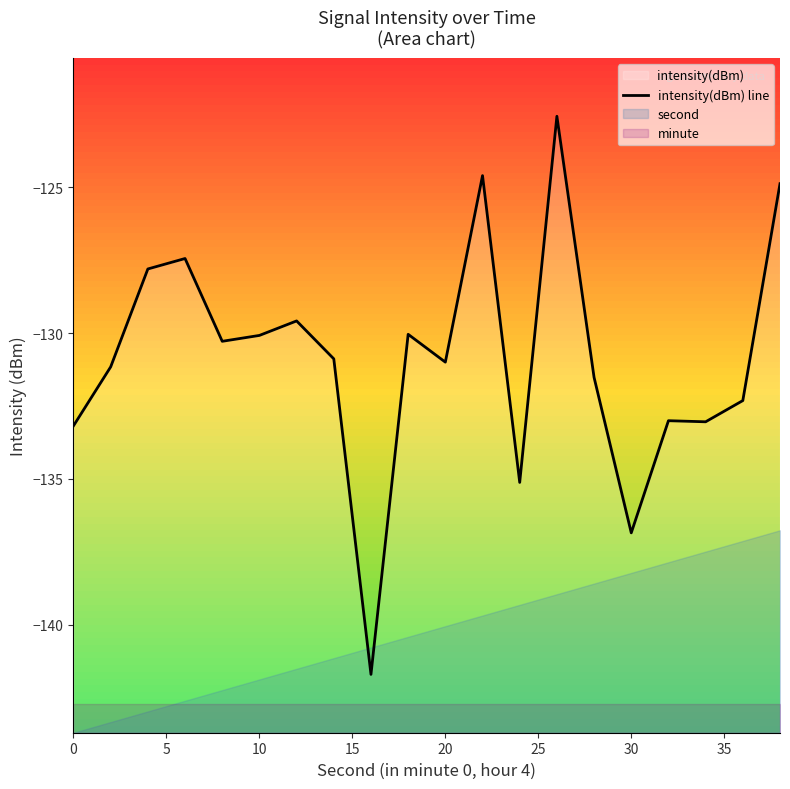

What is the maximum value shown in the chart?

-122.6